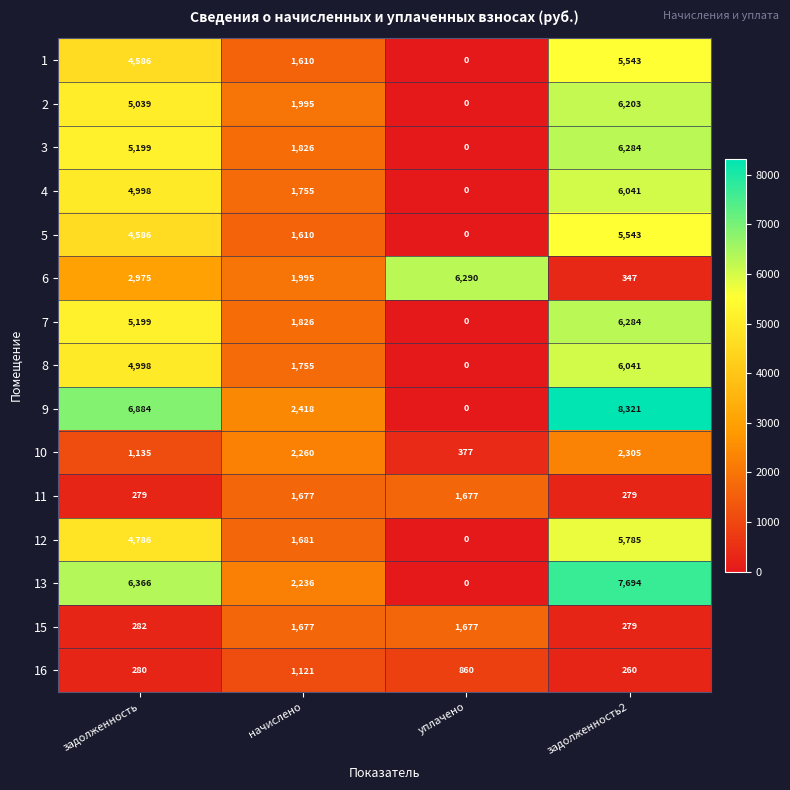

How many series are shown in this chart?

15